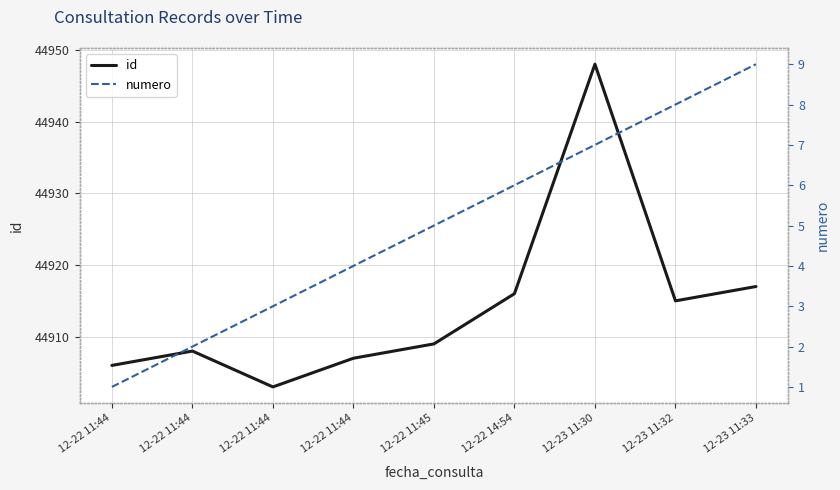

What value does the id series have at 12-22 11:45, to the nearest 5?

44910